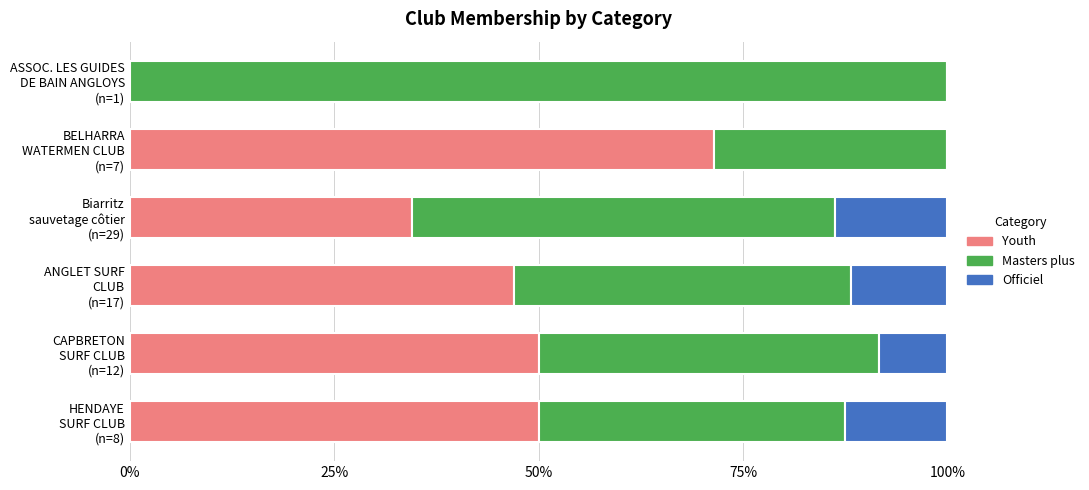

What is the maximum value for Youth?

71.4